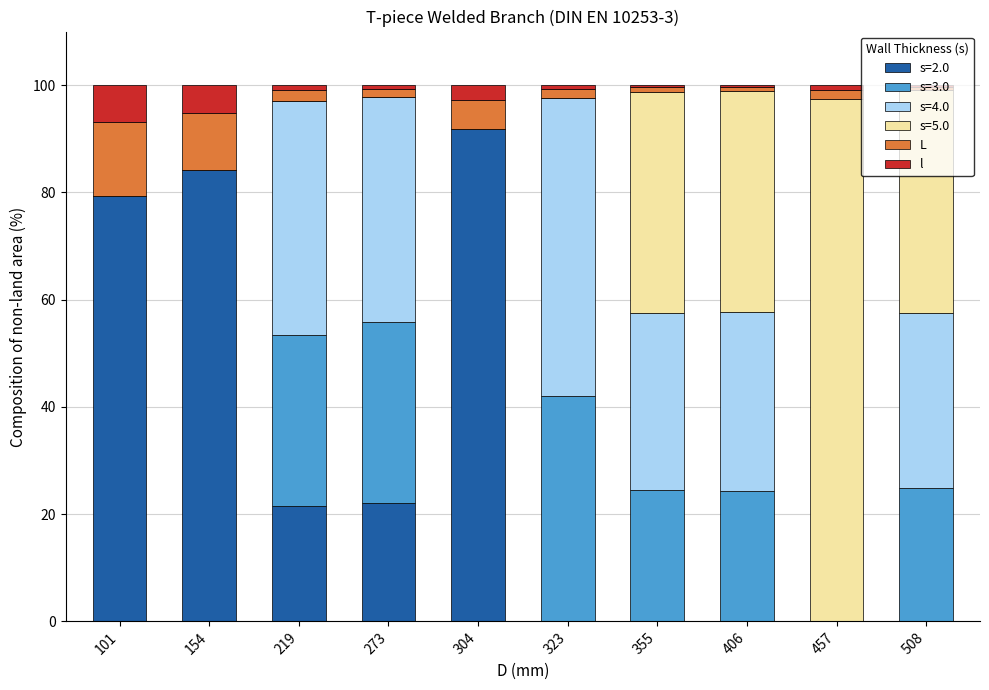

What is the total value across all series at 154?

100.0